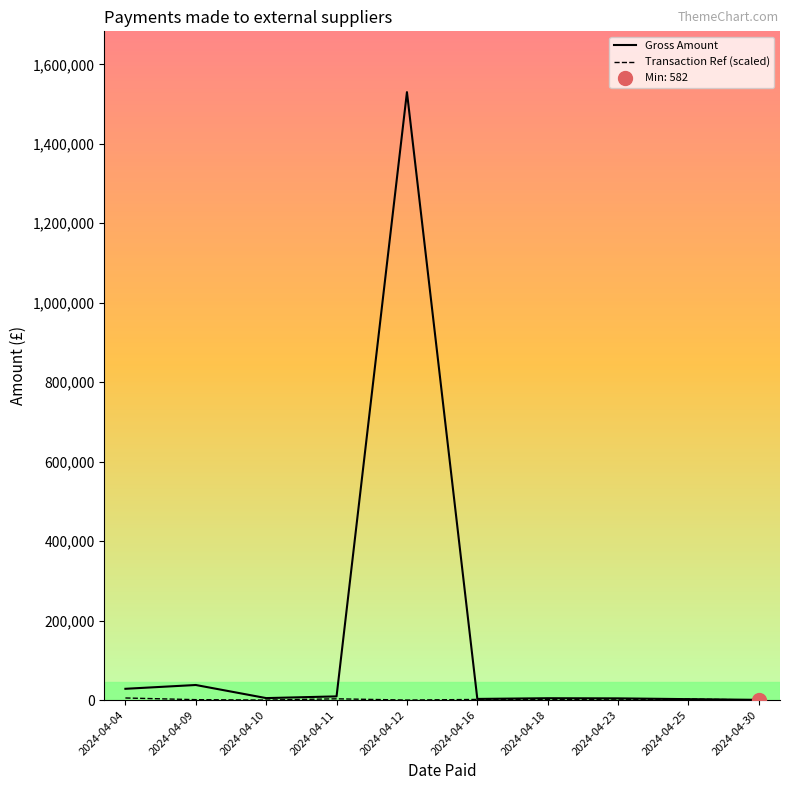

At which label does Gross Amount first exceed 5000?

2024-04-04